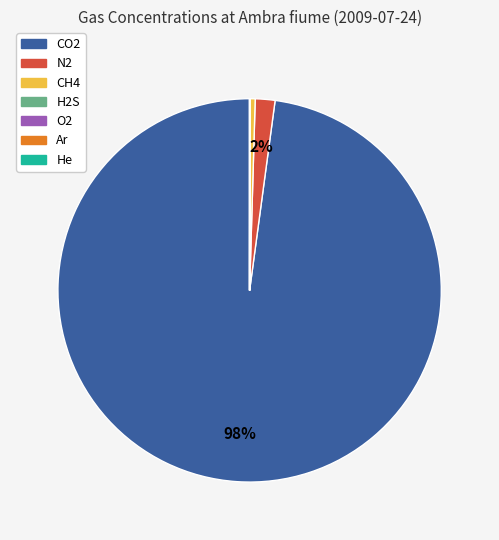

Is N2 the majority of the pie?

No